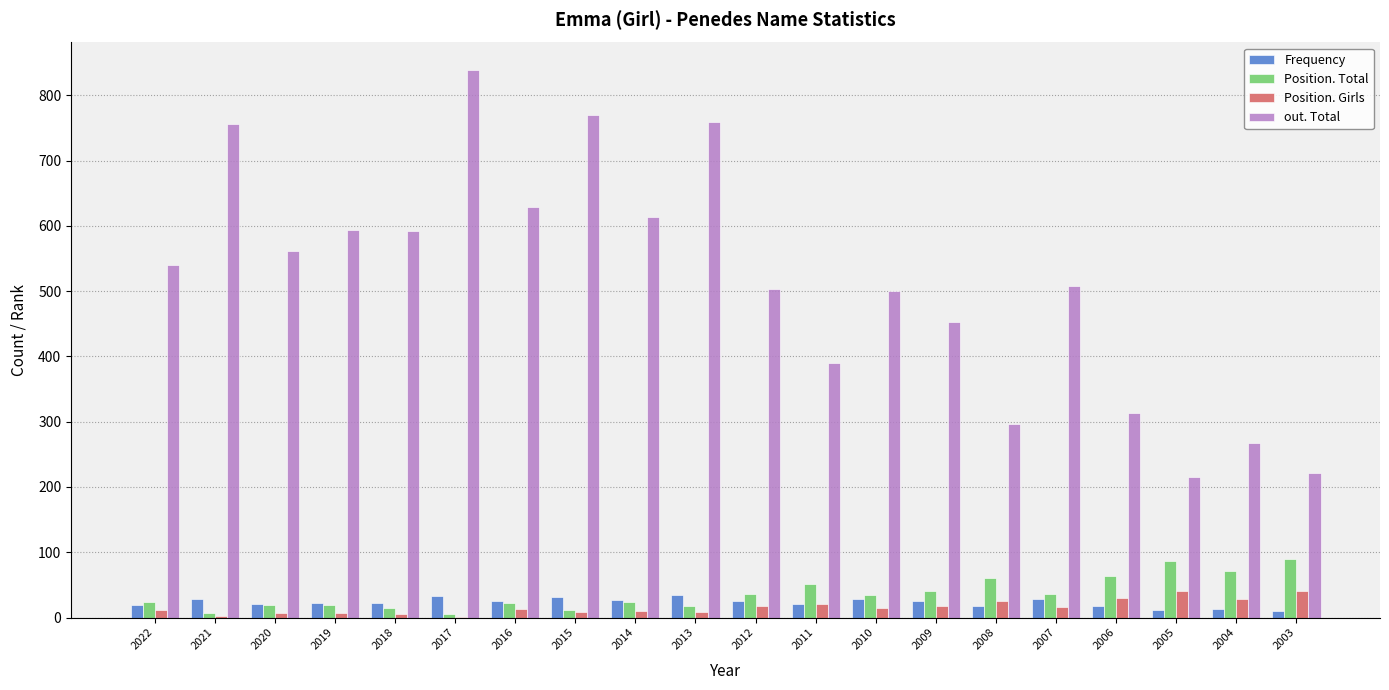

Which series has the largest total across all categories?

out. Total